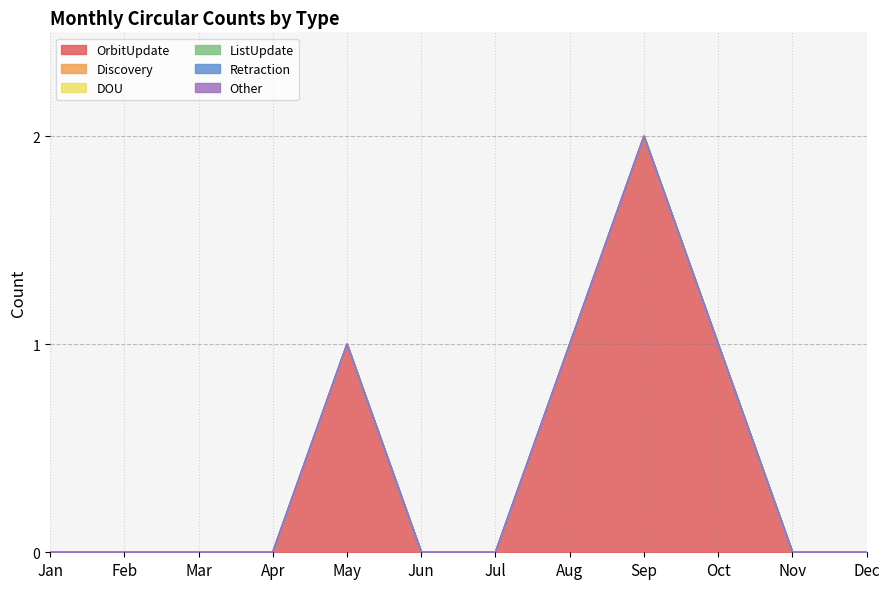

True or false: Other and OrbitUpdate intersect in this chart.

False